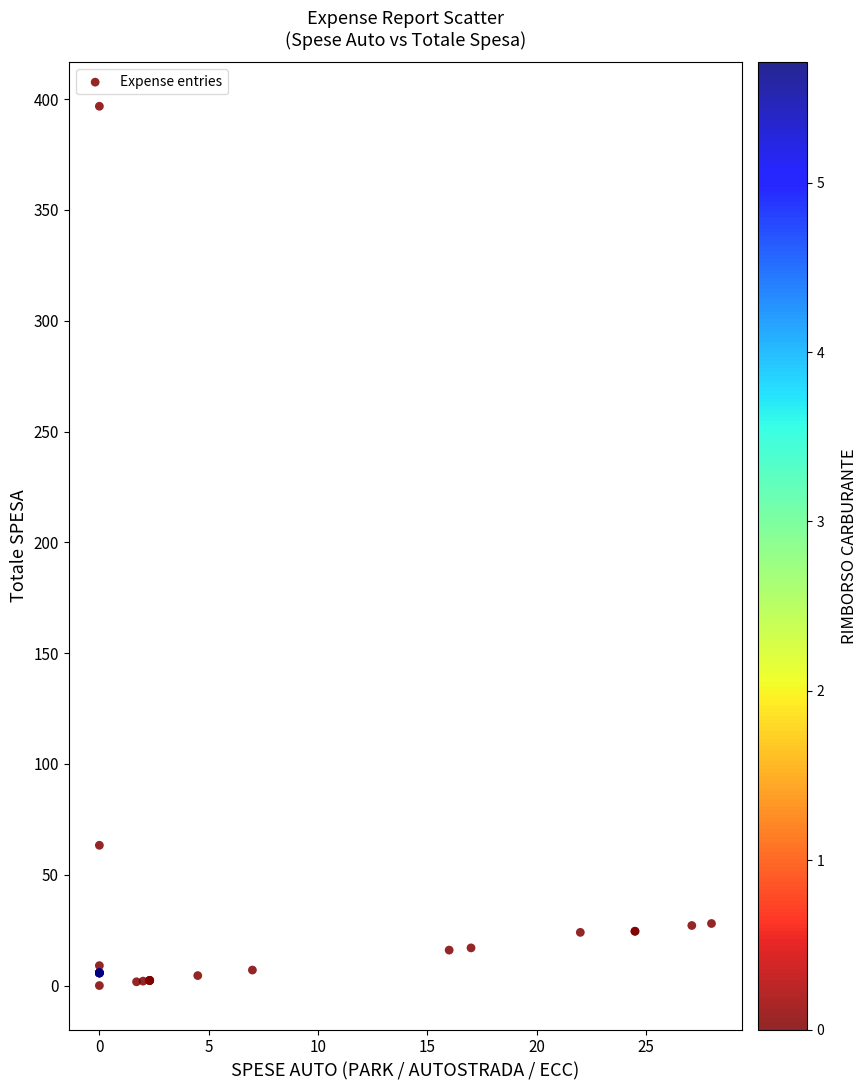

What Y value in the scatter plot is closest to 198?

63.3